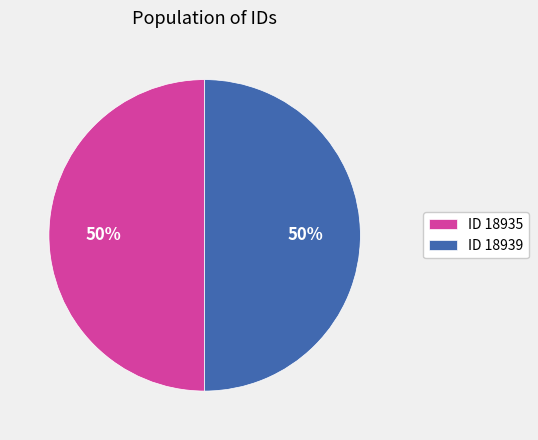

Approximately how many times larger is the value at ID 18939 compared to ID 18935?

1.0